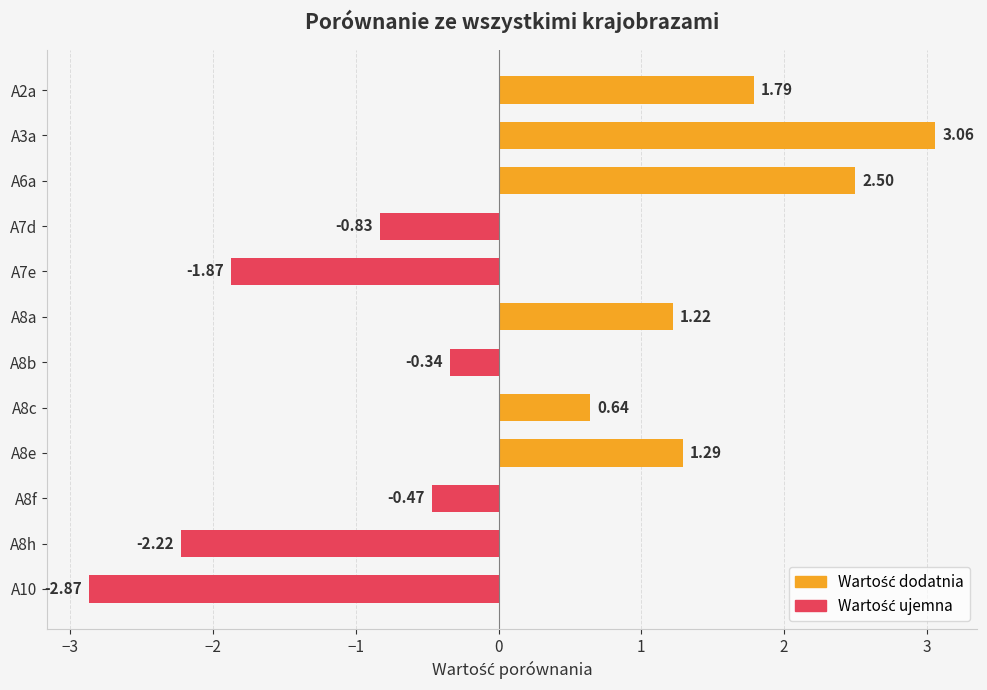

What is the difference between the maximum and second lowest values?

5.3